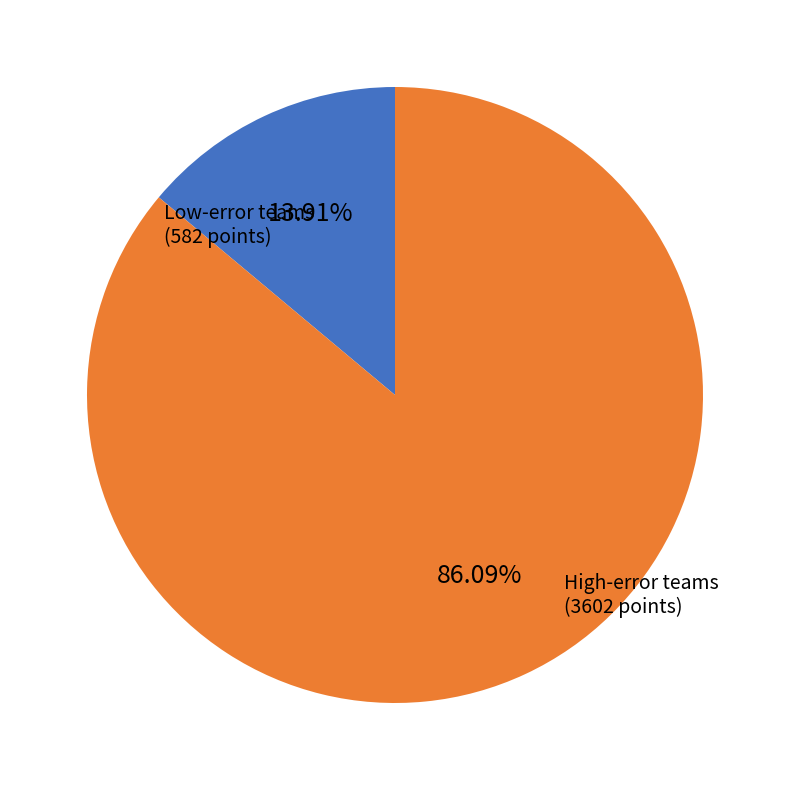

How many slices are in this pie chart?

2